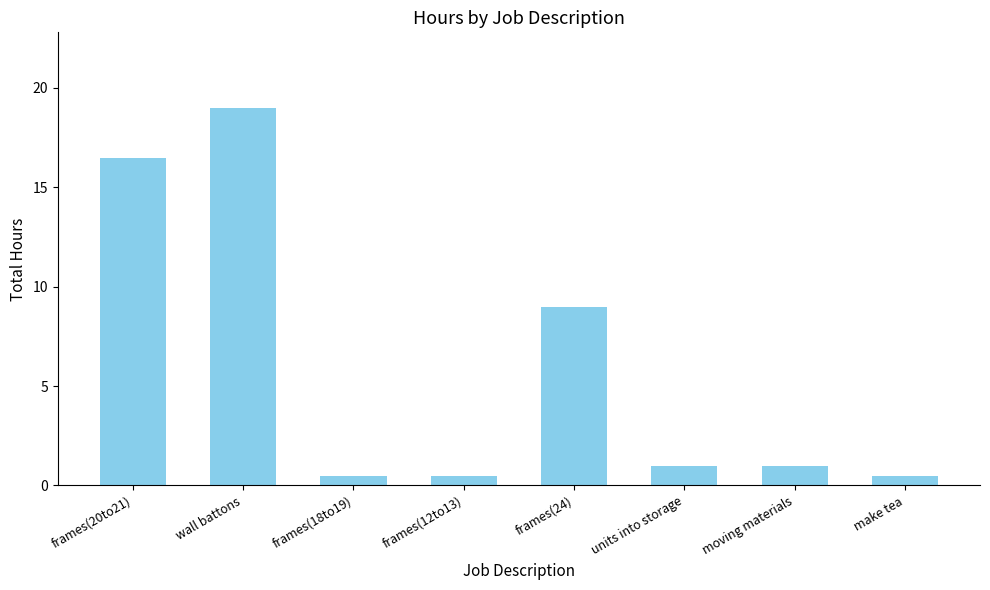

True or false: the data shows 9.0 at frames(24).

True